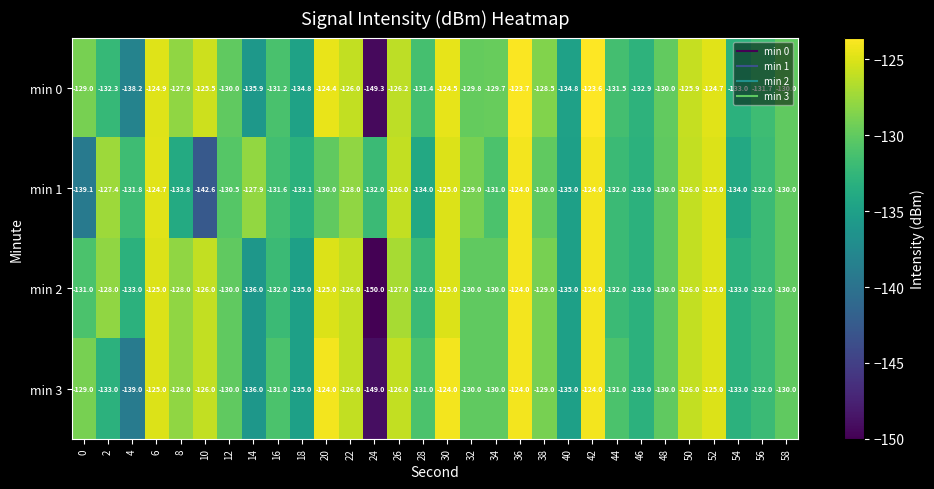

Which series changed the most between 14 and 54?

min 1